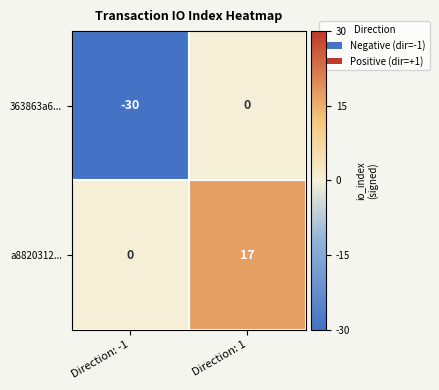

What is the maximum value shown in the chart?

17